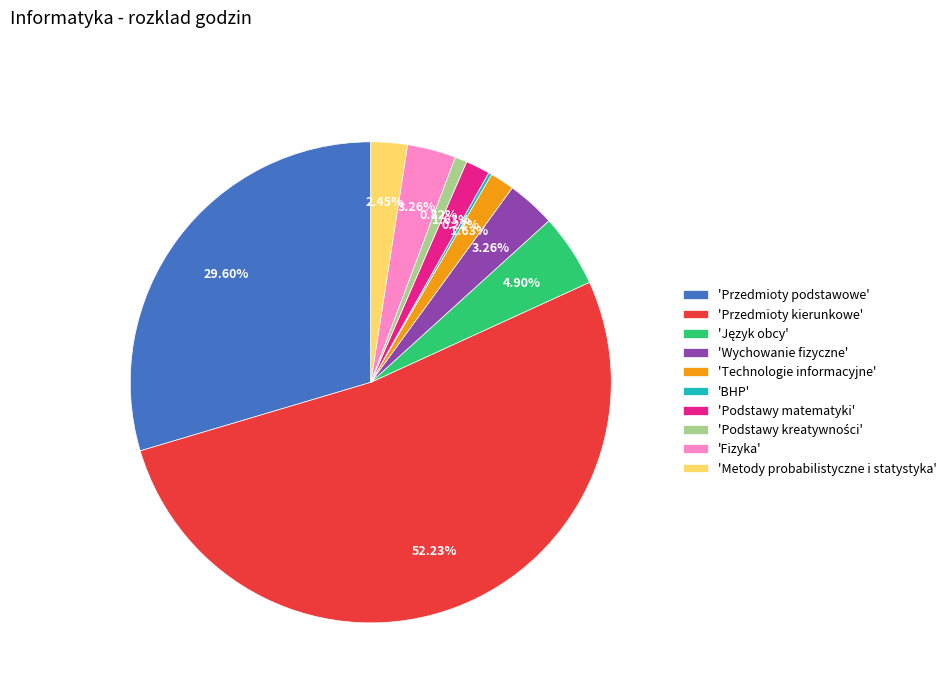

To the nearest percent, what is the difference between the largest and smallest slice percentages?

52%